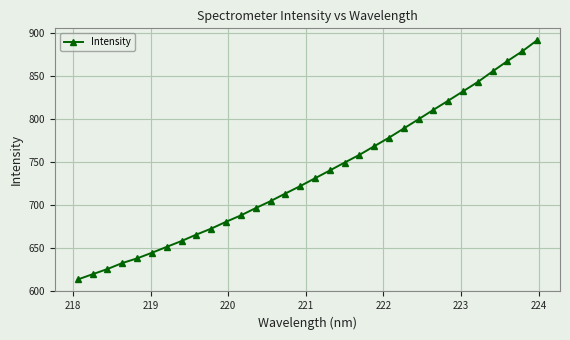

What is the value of the 29th point from the left?

855.3